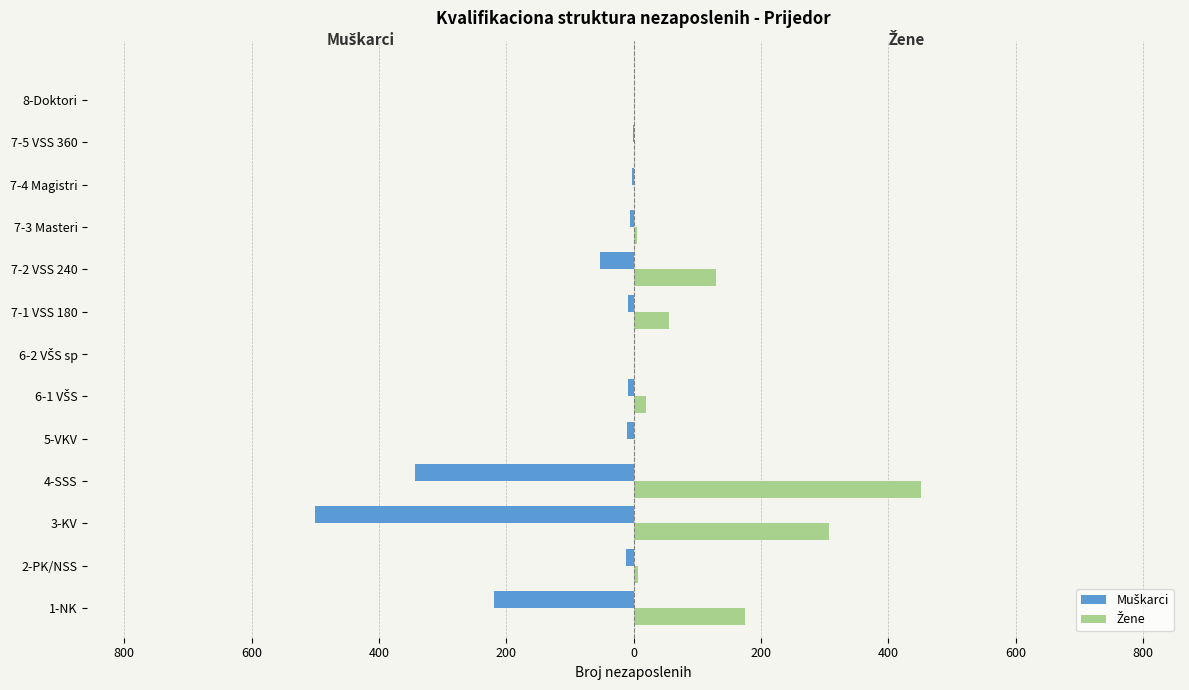

How many values in the Žene series are below 7?

6